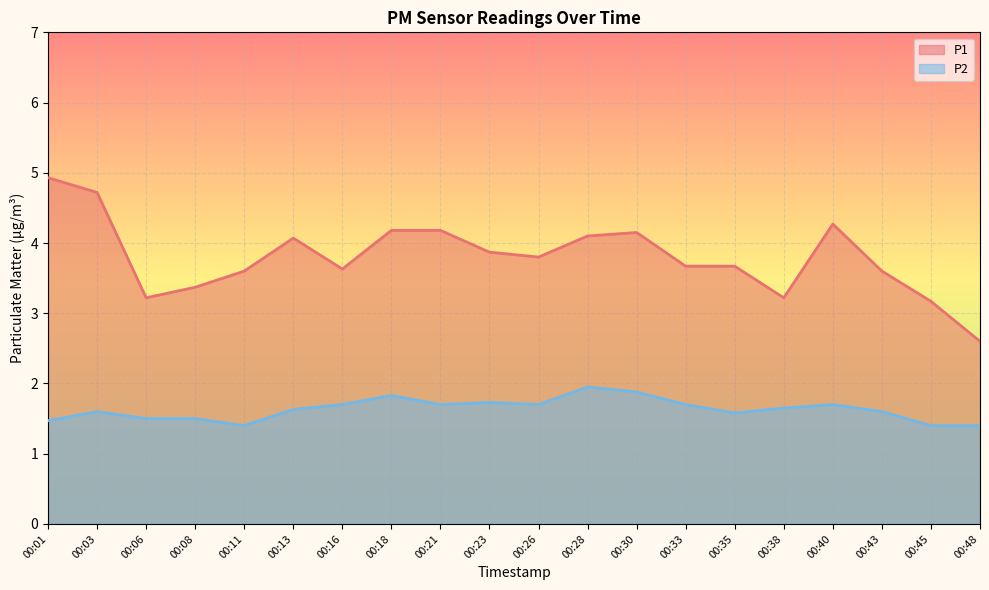

What is the highest value of the P2 series?

1.9